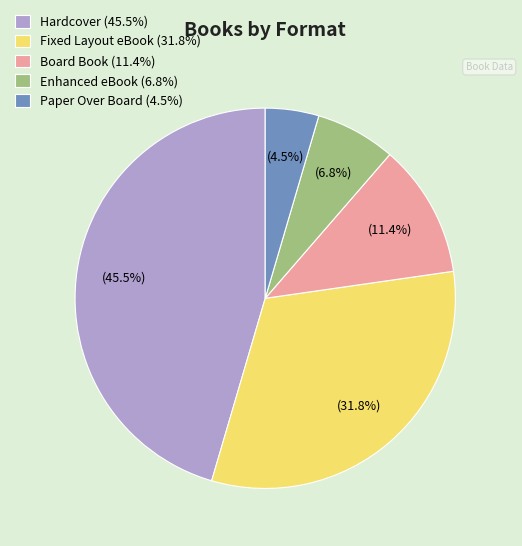

To the nearest percent, what is the average slice percentage?

20%